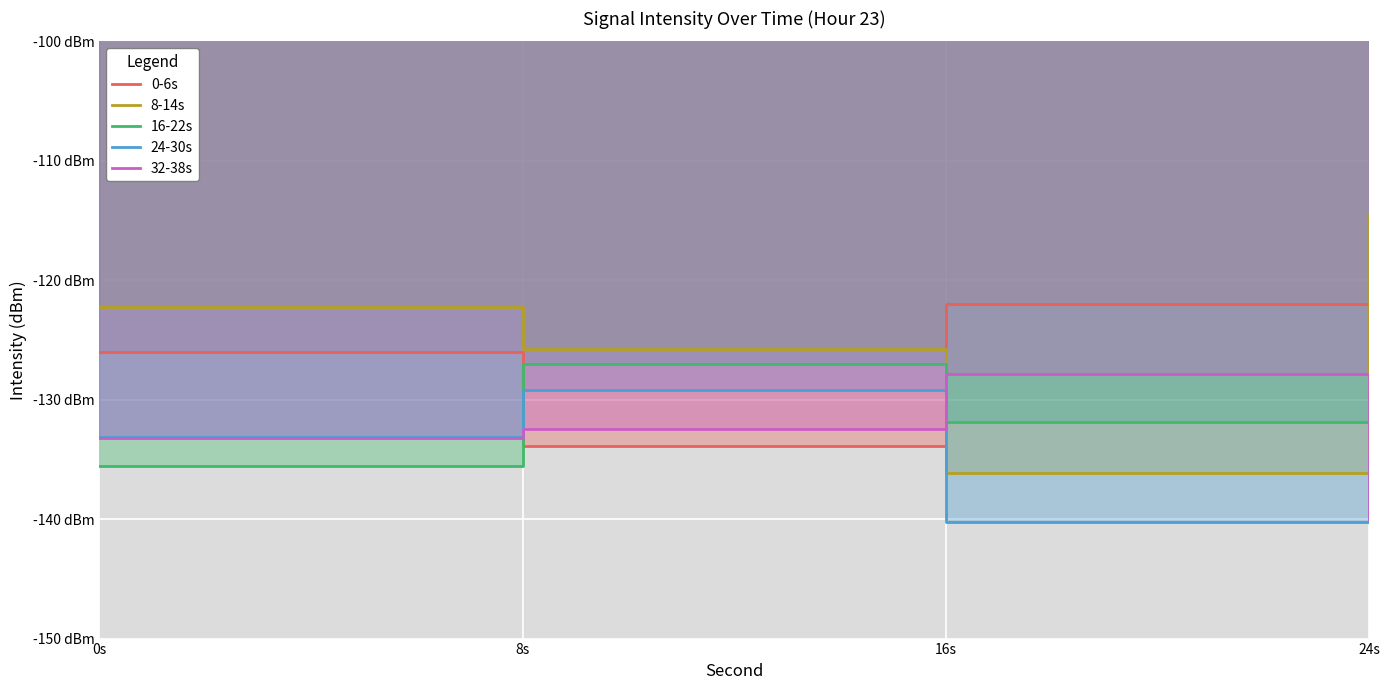

What is the smallest value displayed?

-140.3